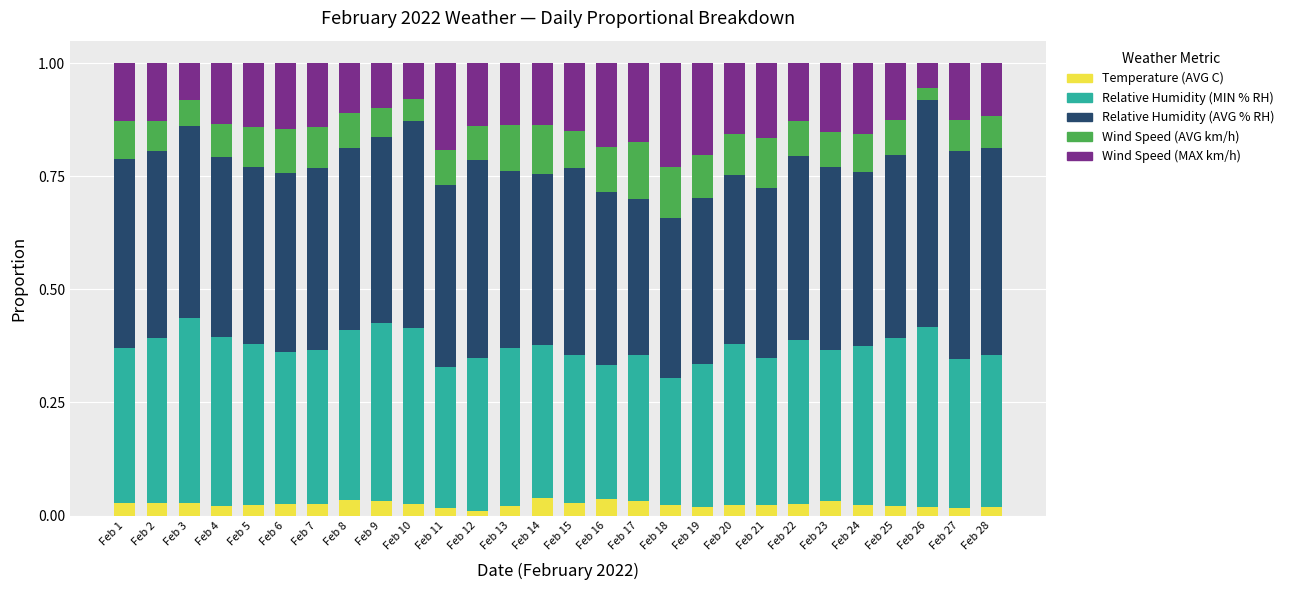

Is it true that Temperature (AVG C) equals 0.0 at Feb 17?

True